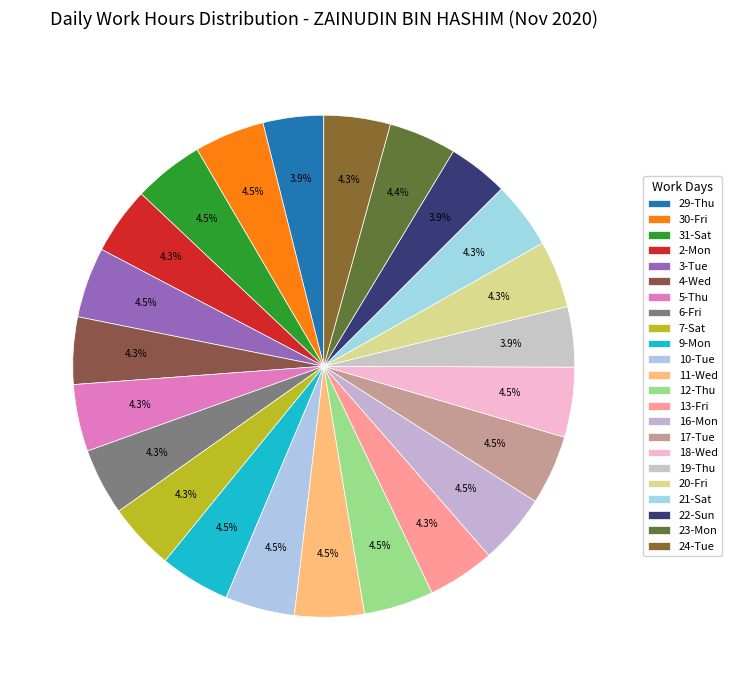

Which slice is the largest?

3-Tue